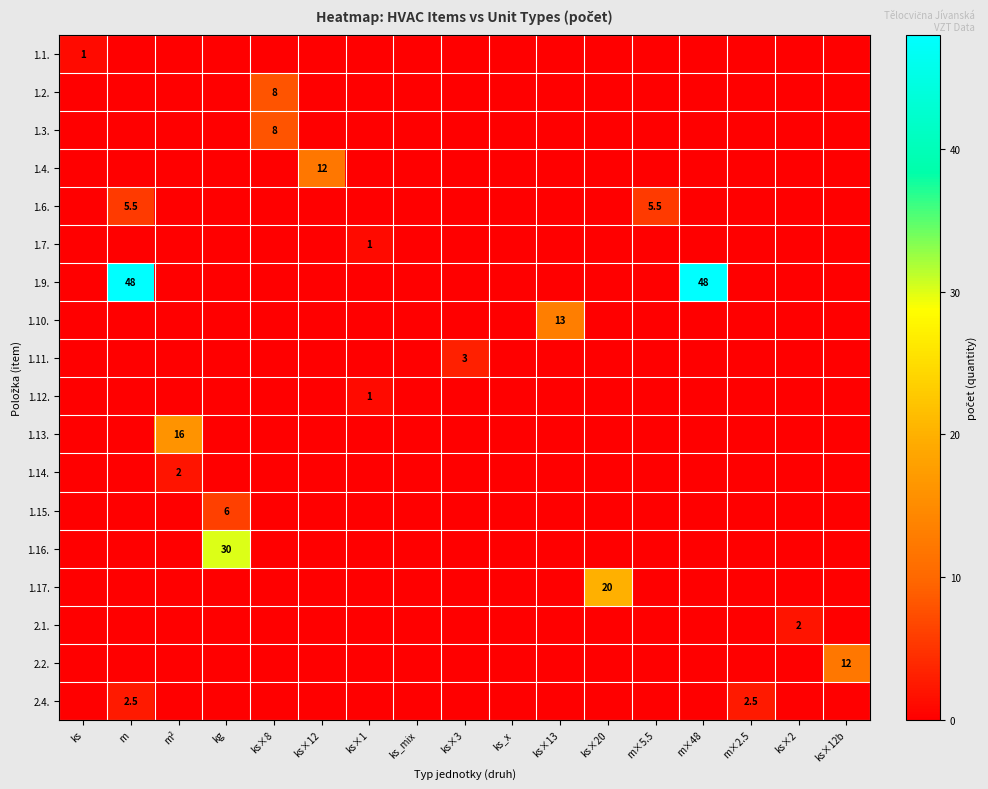

How many values in 1.14. are above zero?

1